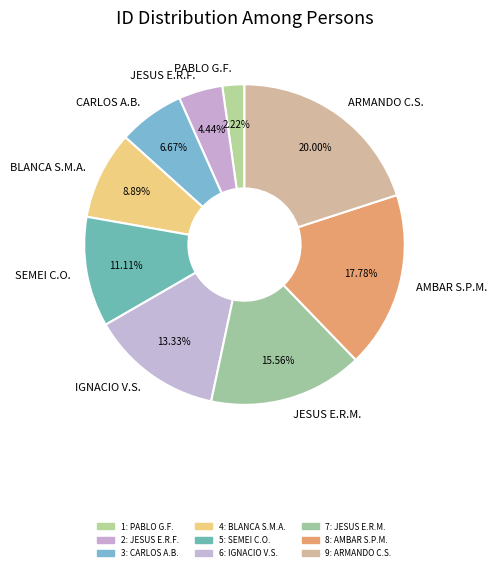

What is the smallest slice in the pie chart?

PABLO G.F.